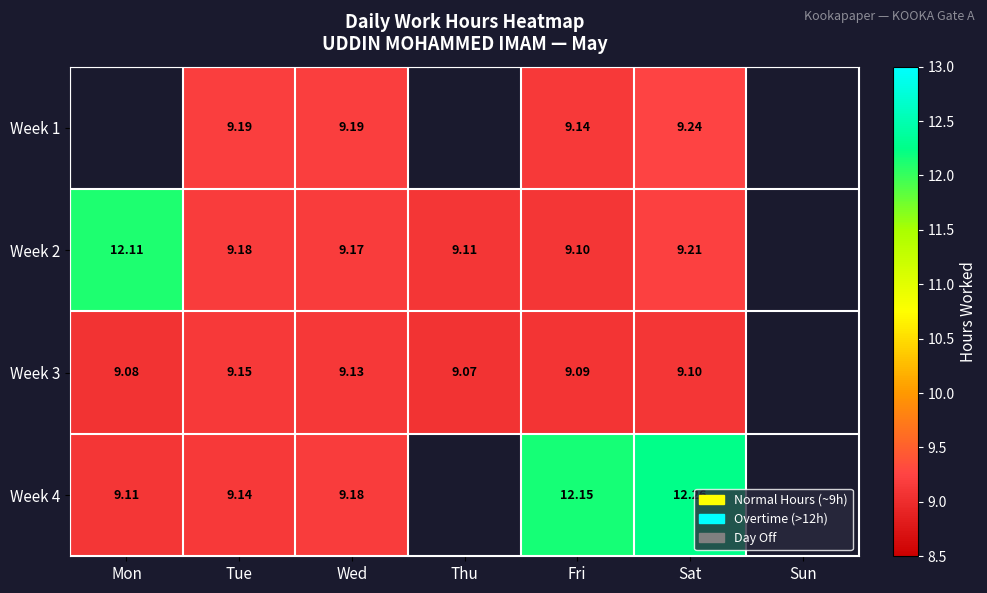

How many values in the Week 2 series exceed 9?

6